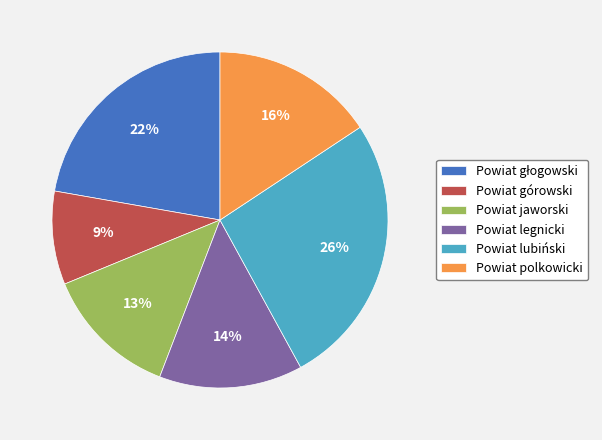

To the nearest percent, what is the difference between the largest and smallest slice percentages?

17%